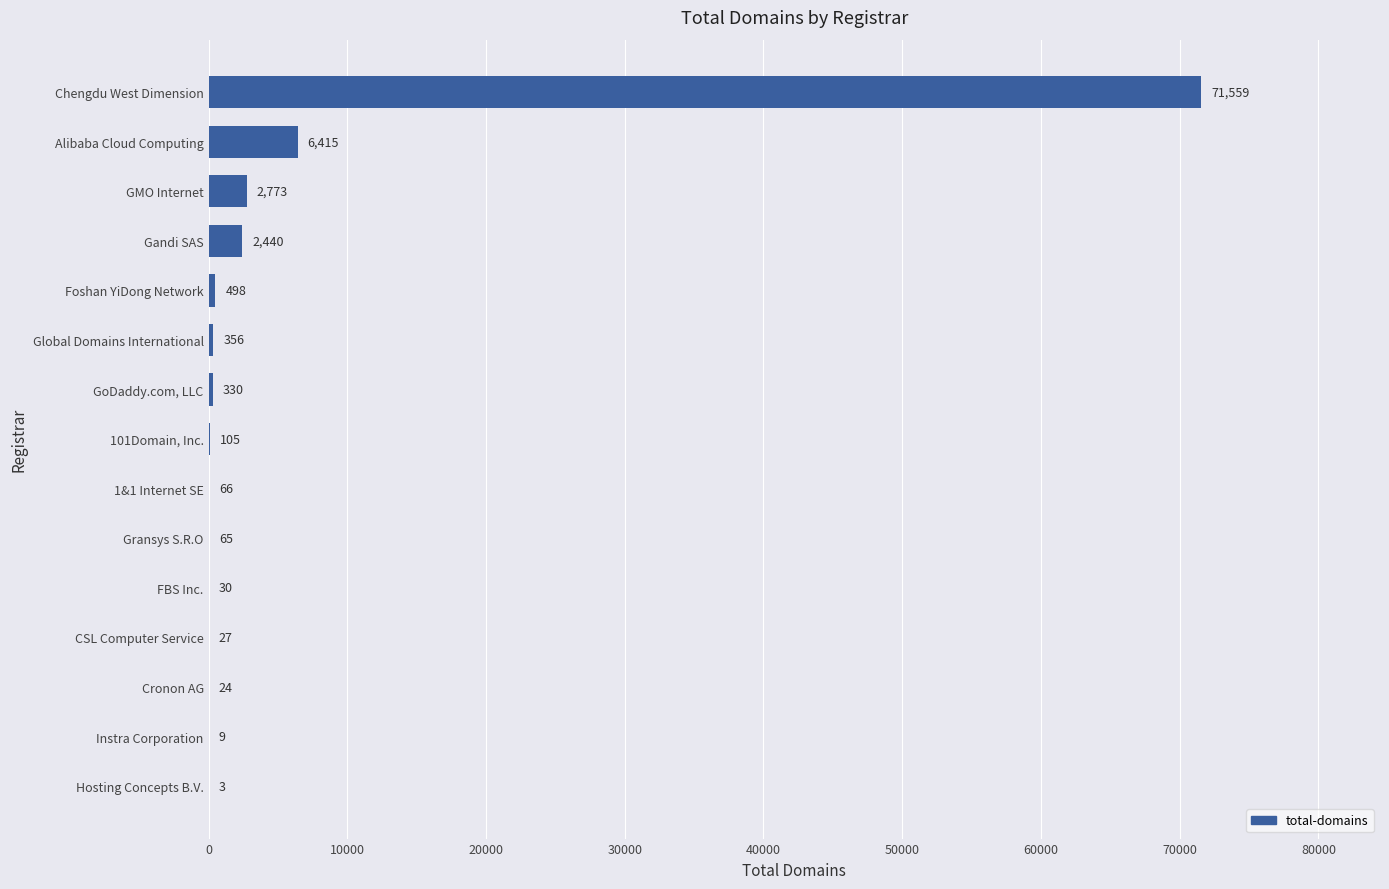

Where is the data nearest to the value 35781?

Alibaba Cloud Computing